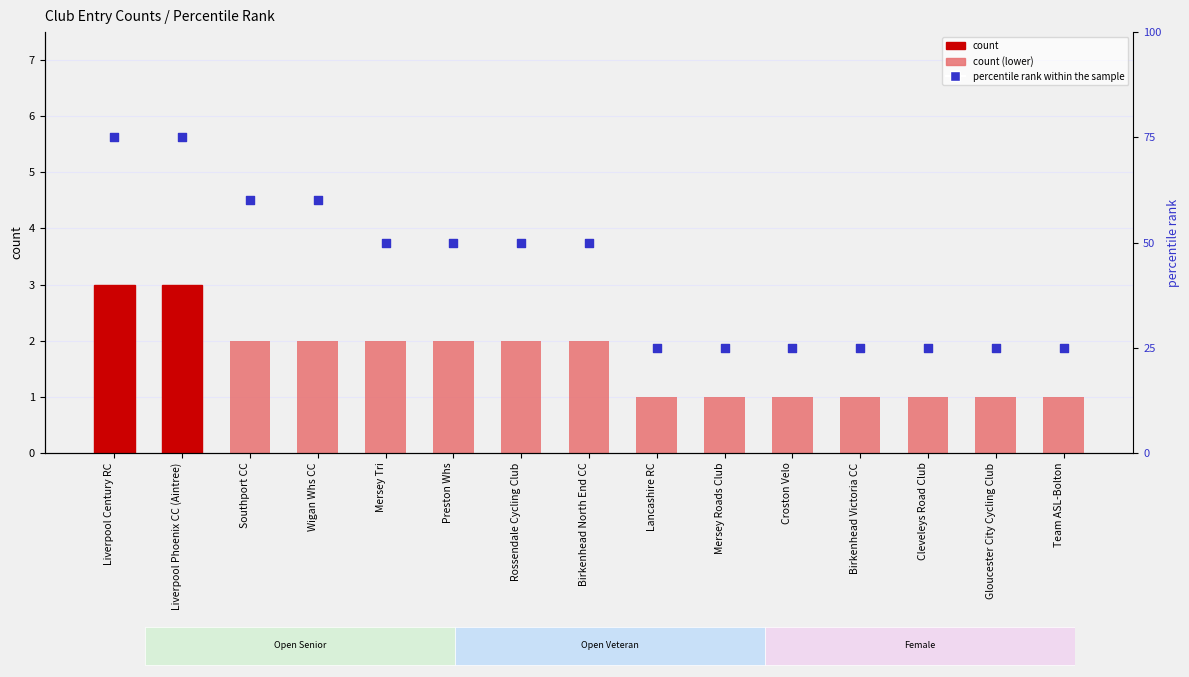

Which series contains the highest Y value?

percentile rank within the sample